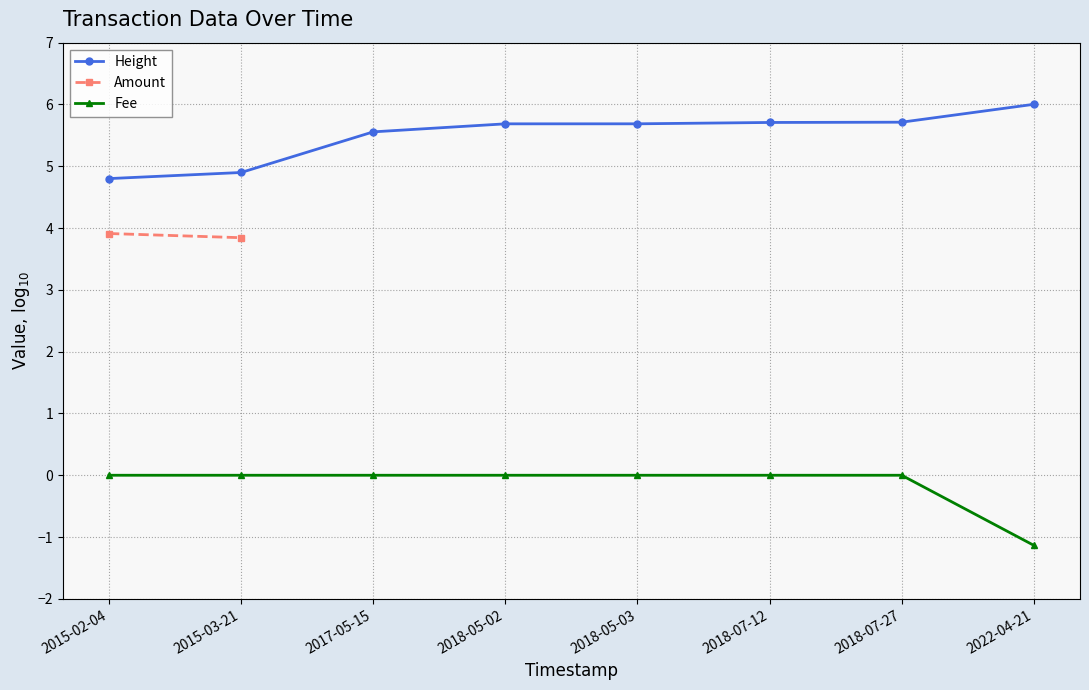

True or false: Fee and Amount intersect in this chart.

False